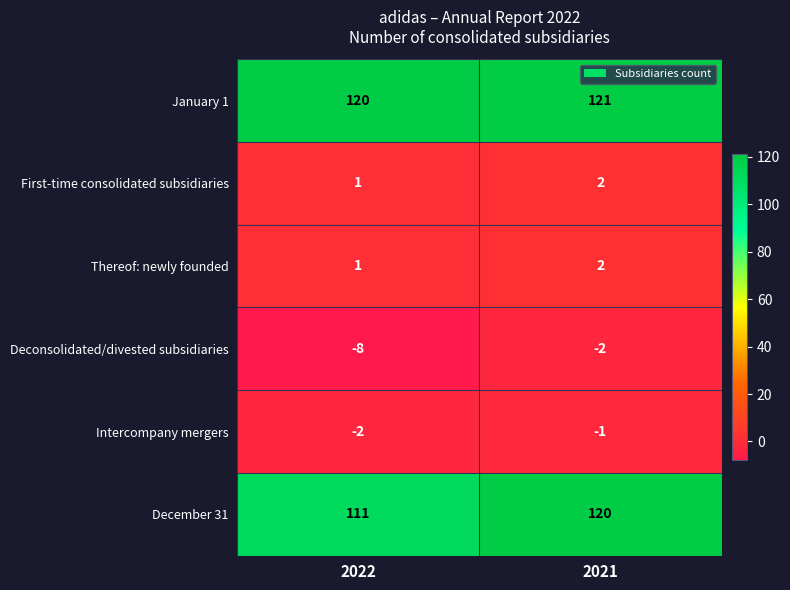

Reading left to right, list all the values displayed in this chart.

January 1: 2022=120	2021=121
First-time consolidated subsidiaries: 2022=1	2021=2
Thereof: newly founded: 2022=1	2021=2
Deconsolidated/divested subsidiaries: 2022=-8	2021=-2
Intercompany mergers: 2022=-2	2021=-1
December 31: 2022=111	2021=120